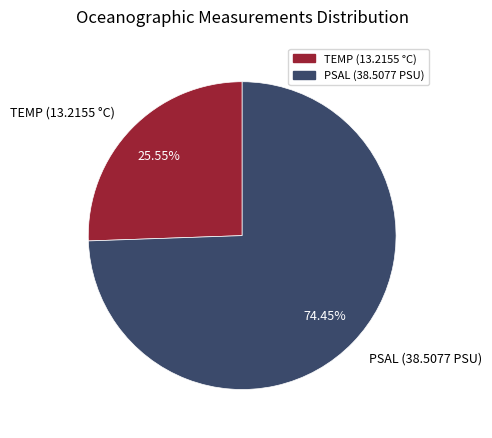

Is the sum of PSAL (38.5077 PSU) and TEMP (13.2155 °C) greater than half?

Yes